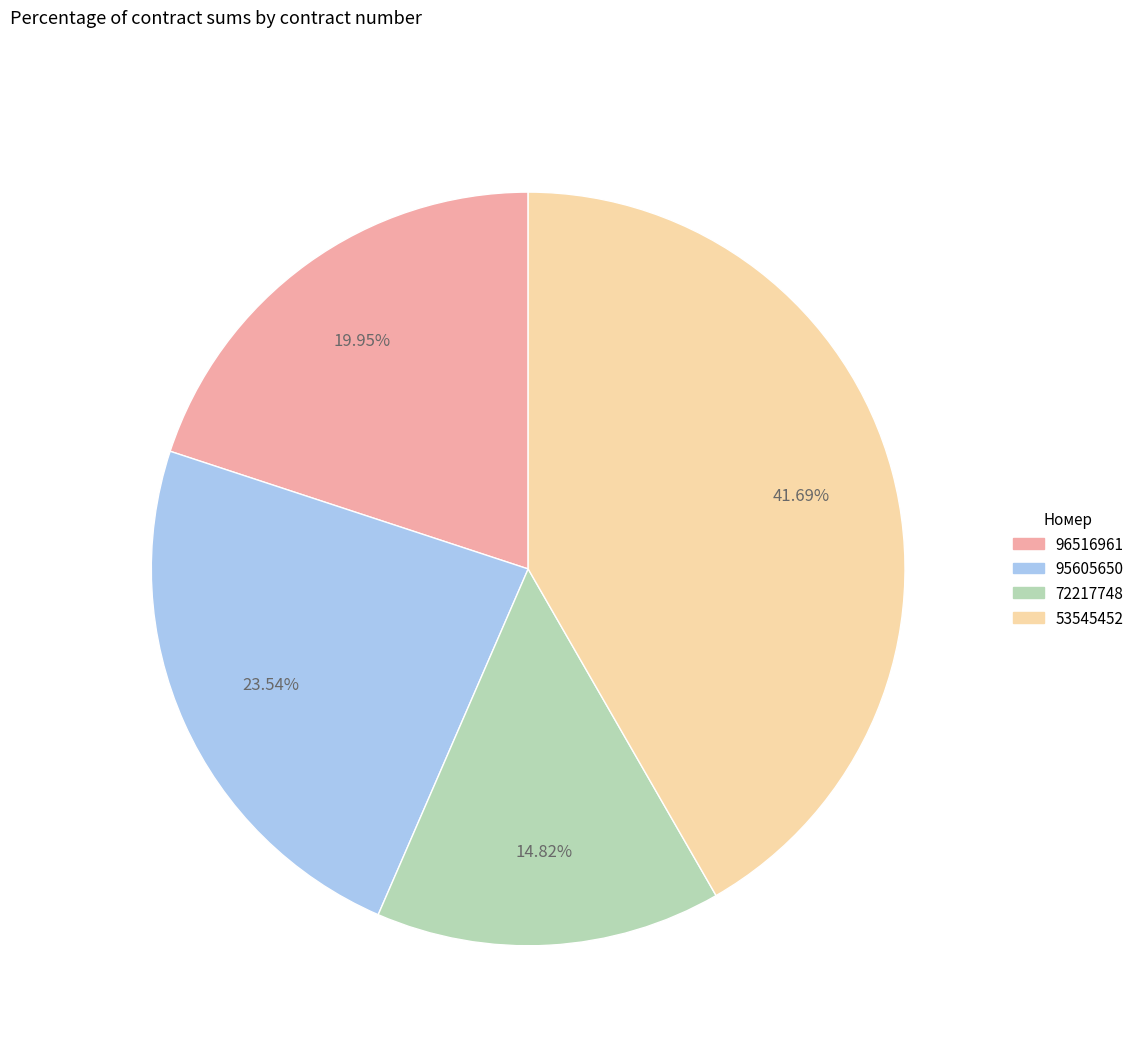

Is there any slice that represents more than half of the pie?

No